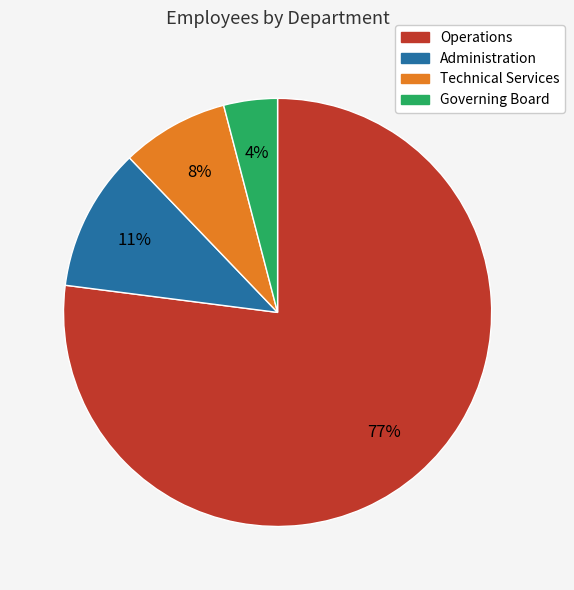

Combined, do Technical Services and Governing Board account for over 50%?

No